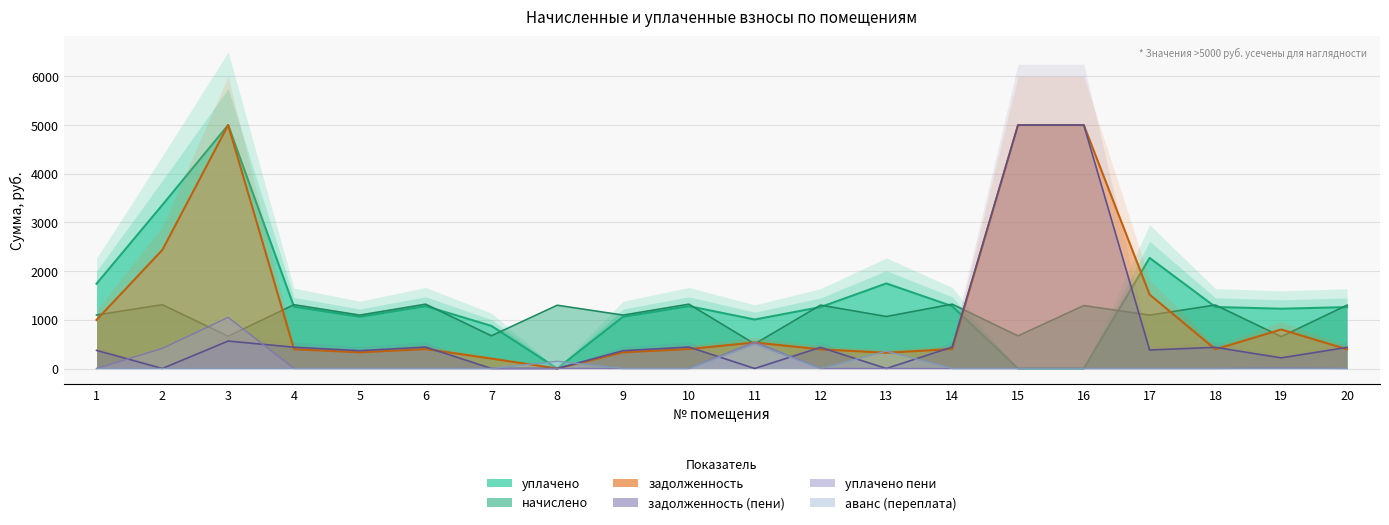

At how many categories does at least one series exceed 608?

19